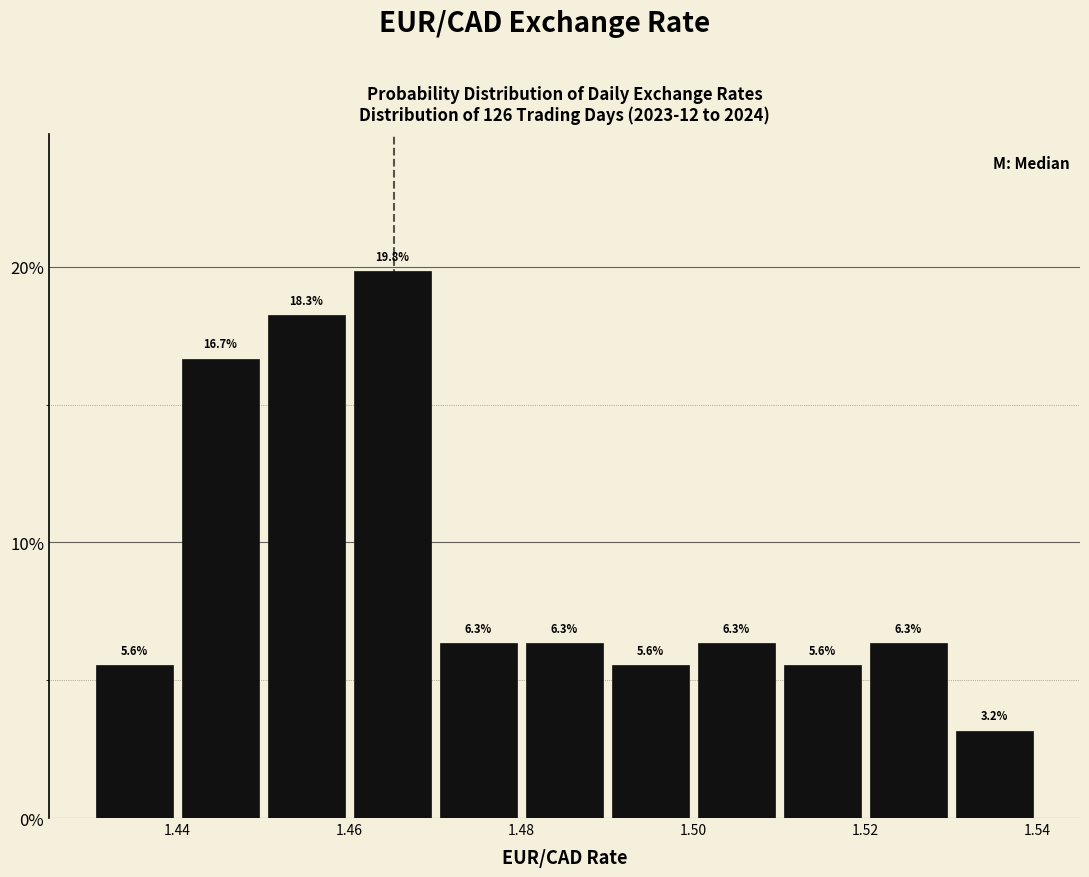

Reading left to right, list every bar in this chart as the range it spans on the x-axis followed by its height.

1.43 to 1.44: 5.6
1.44 to 1.45: 16.7
1.45 to 1.46: 18.3
1.46 to 1.47: 19.8
1.47 to 1.48: 6.3
1.48 to 1.49: 6.3
1.49 to 1.50: 5.6
1.50 to 1.51: 6.3
1.51 to 1.52: 5.6
1.52 to 1.53: 6.3
1.53 to 1.54: 3.2